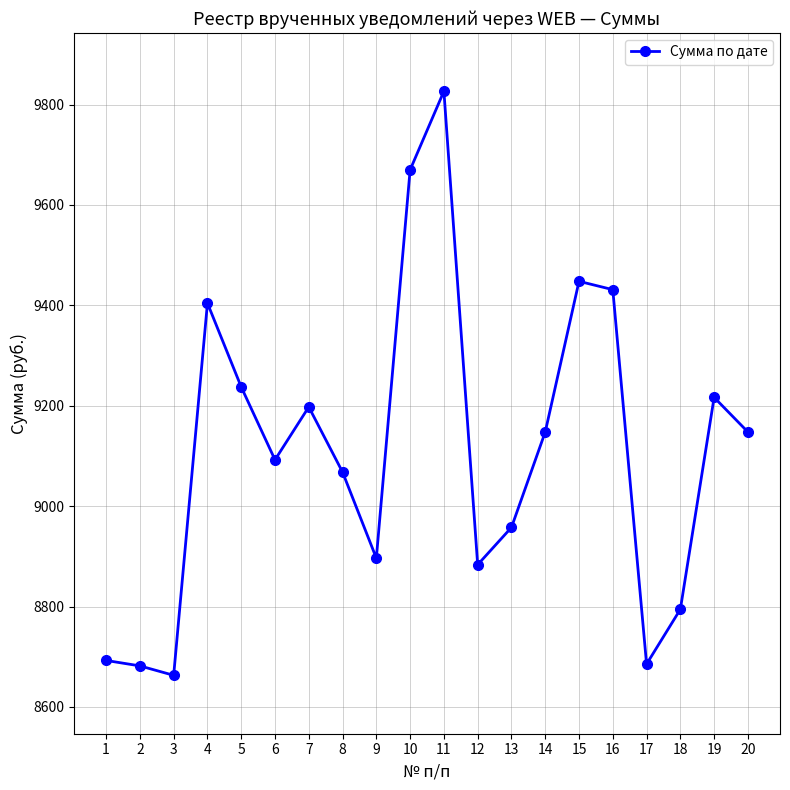

What is the ratio of the value at 7 to the value at 9?

1.0